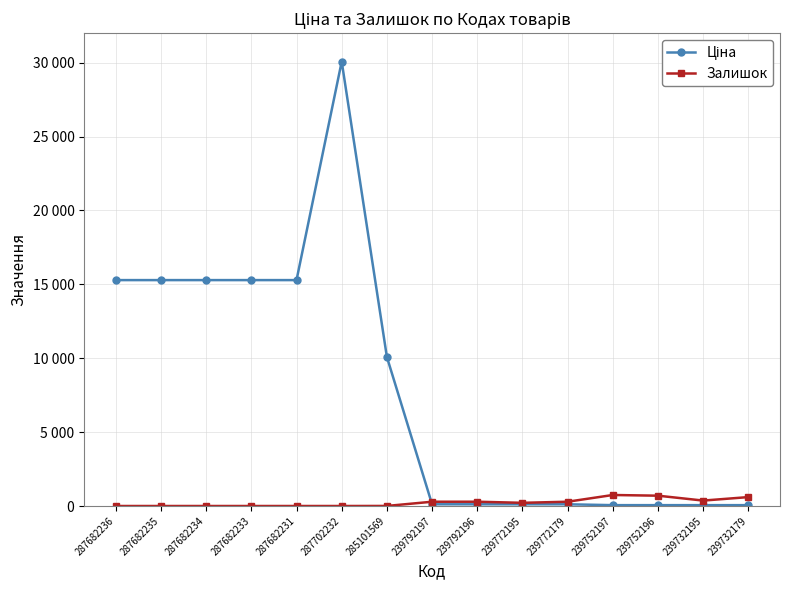

Does the chart have visible grid lines?

Yes